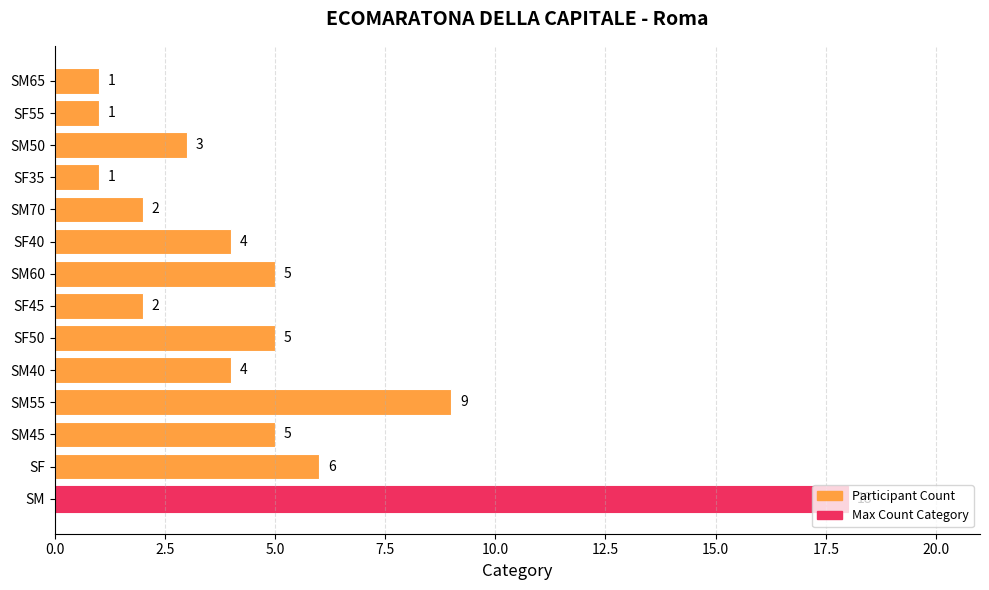

Are the bars horizontal?

Yes